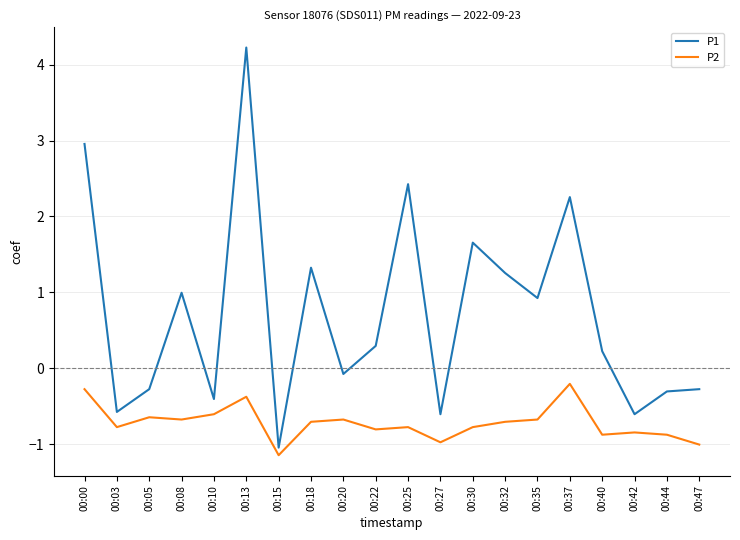

How many values in the P1 series exceed 0?

11